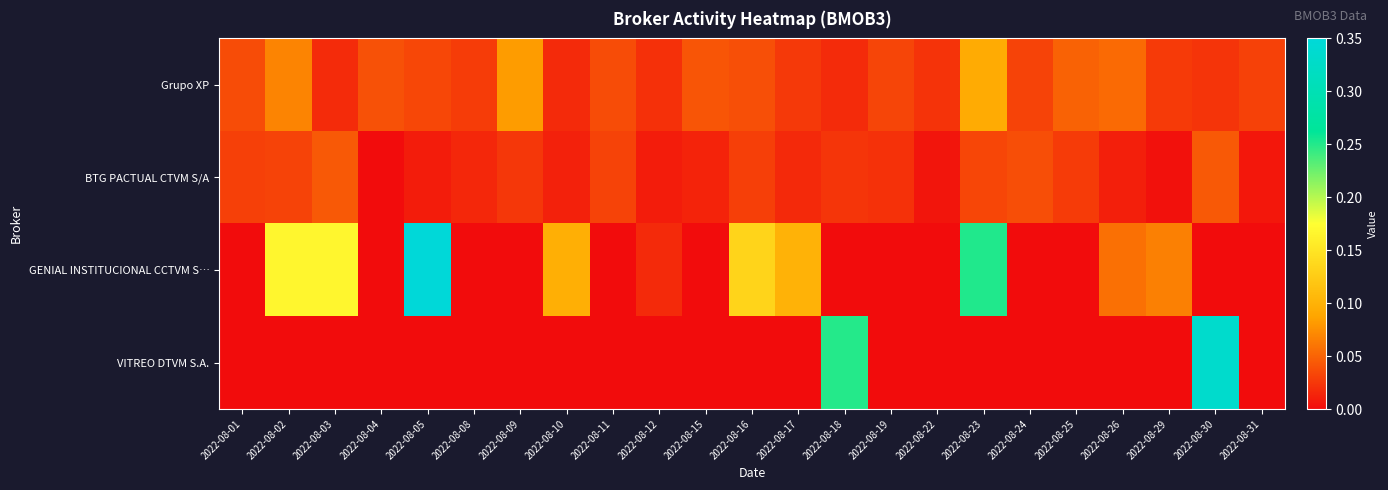

At which category is the sum across all series the highest?

2022-08-30